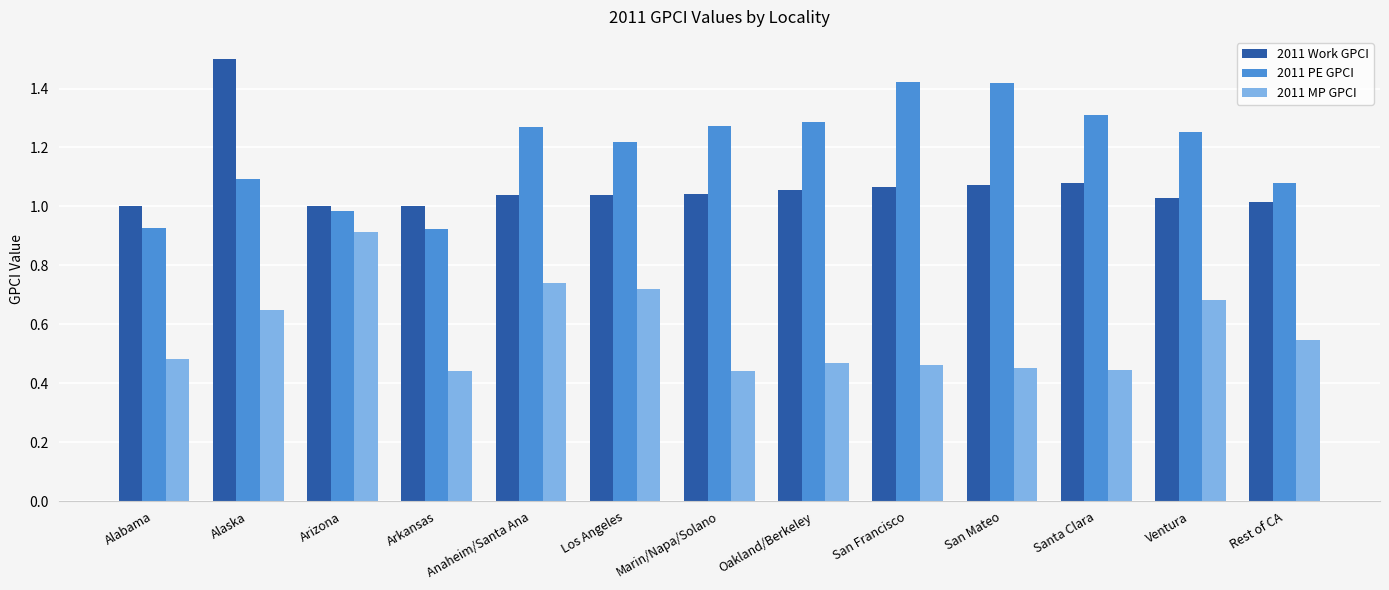

At Alabama, list the series in order from largest to smallest.

2011 Work GPCI, 2011 PE GPCI, 2011 MP GPCI